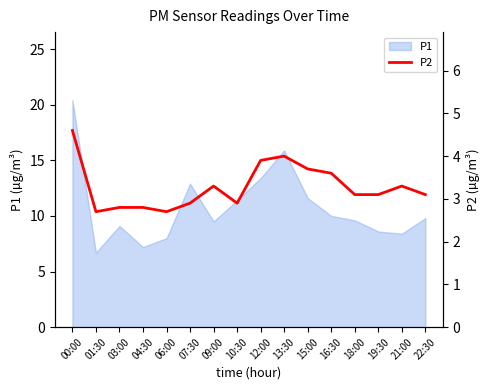

Reading left to right, transcribe all the data shown in this chart.

4.6	2.7	2.8	2.8	2.7	2.9	3.3	2.9	3.9	4.0	3.7	3.6	3.1	3.1	3.3	3.1